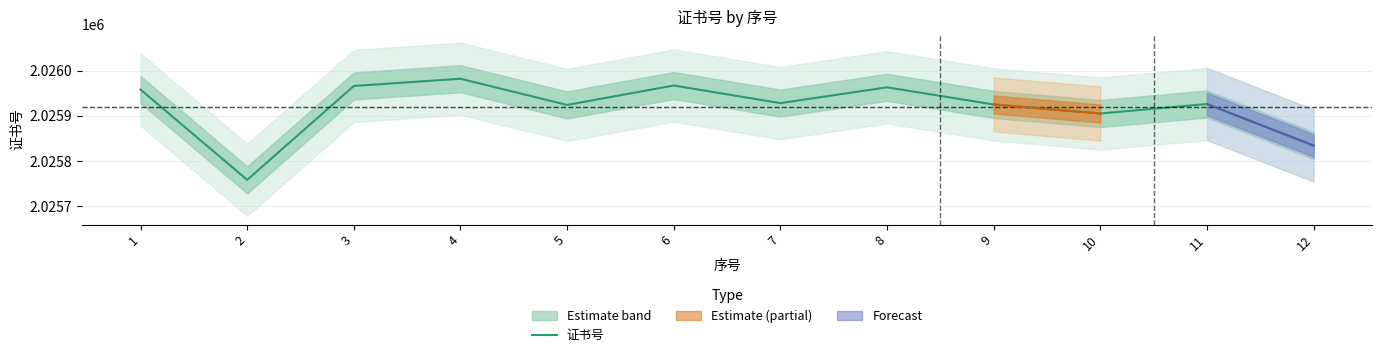

Count the number of data series in this chart.

1